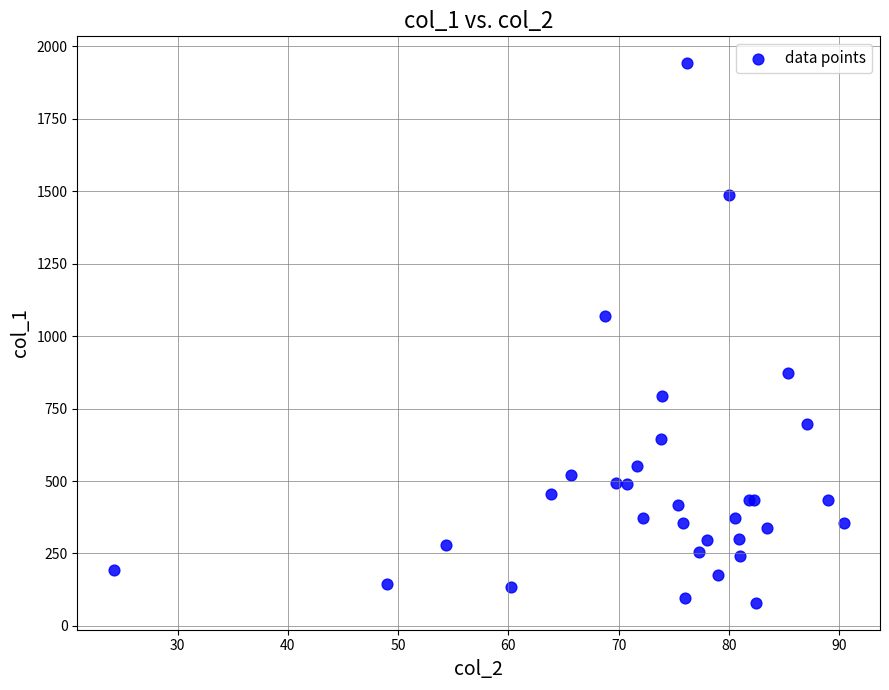

What Y value in the scatter plot is closest to 1010?

1070